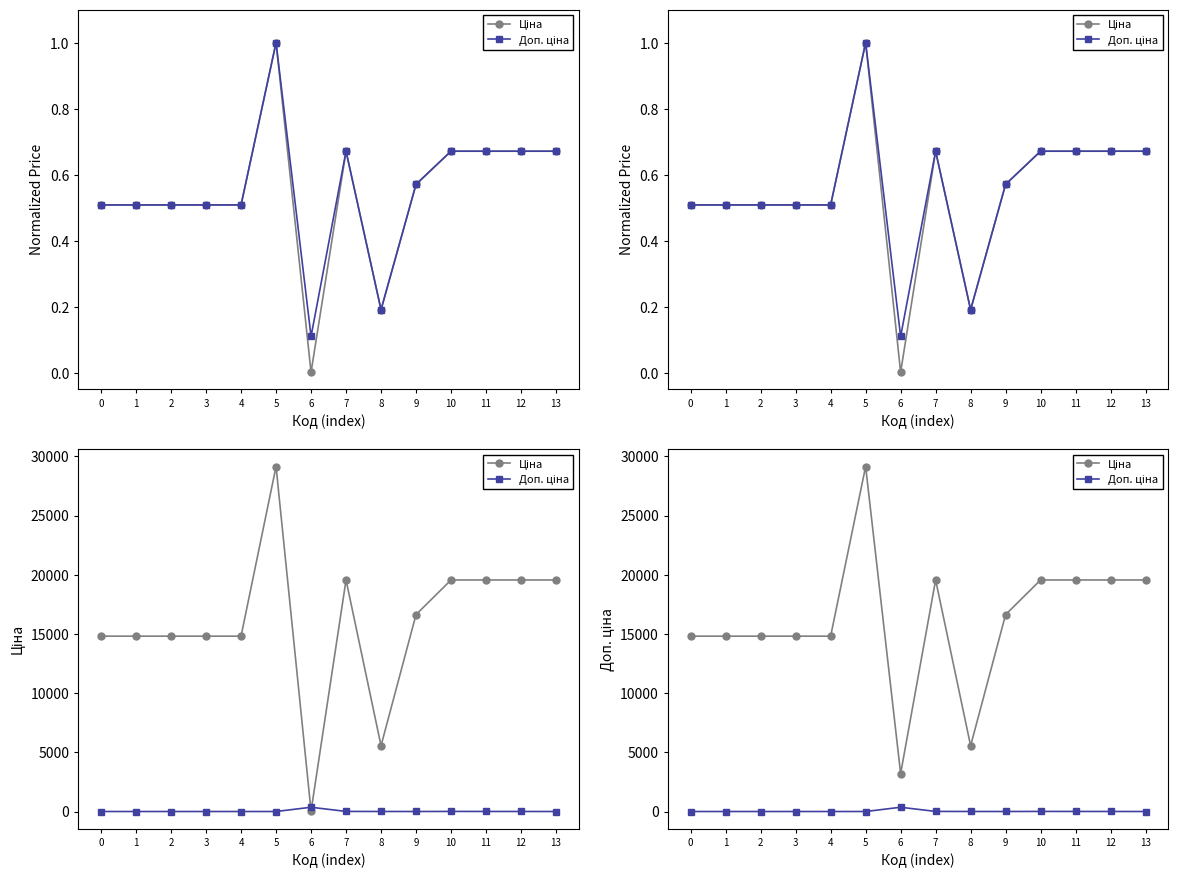

How many values in the Ціна series are below 16636?

7